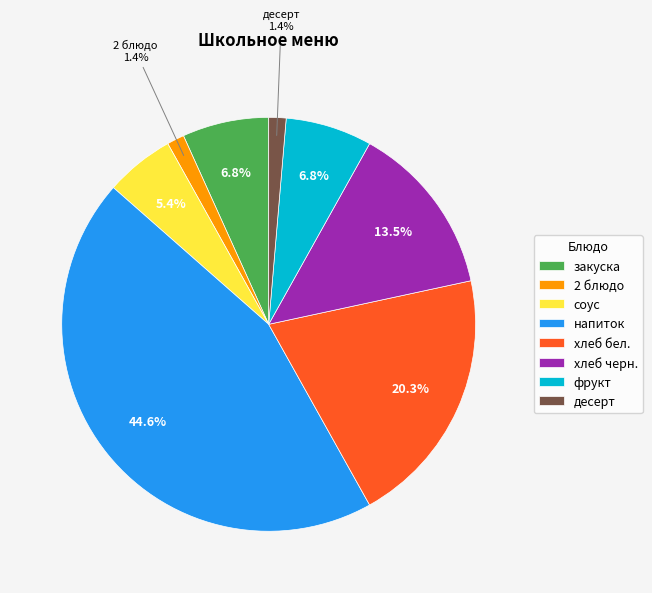

Is it true that напиток is 45% of the pie?

True